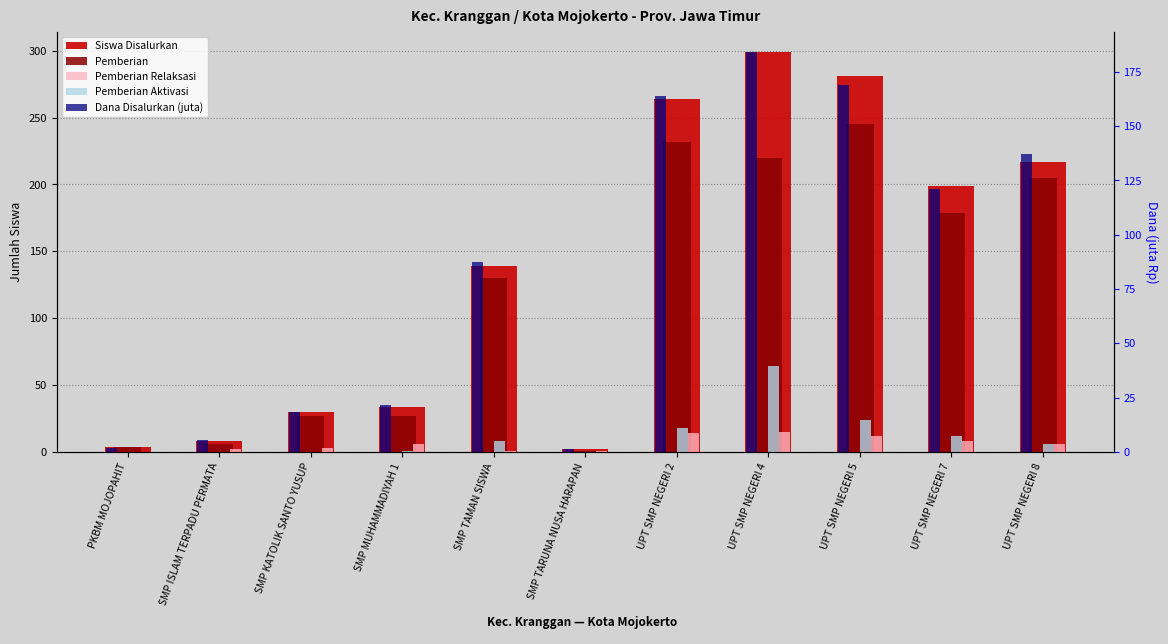

What position from the left is SMP TARUNA NUSA HARAPAN?

6